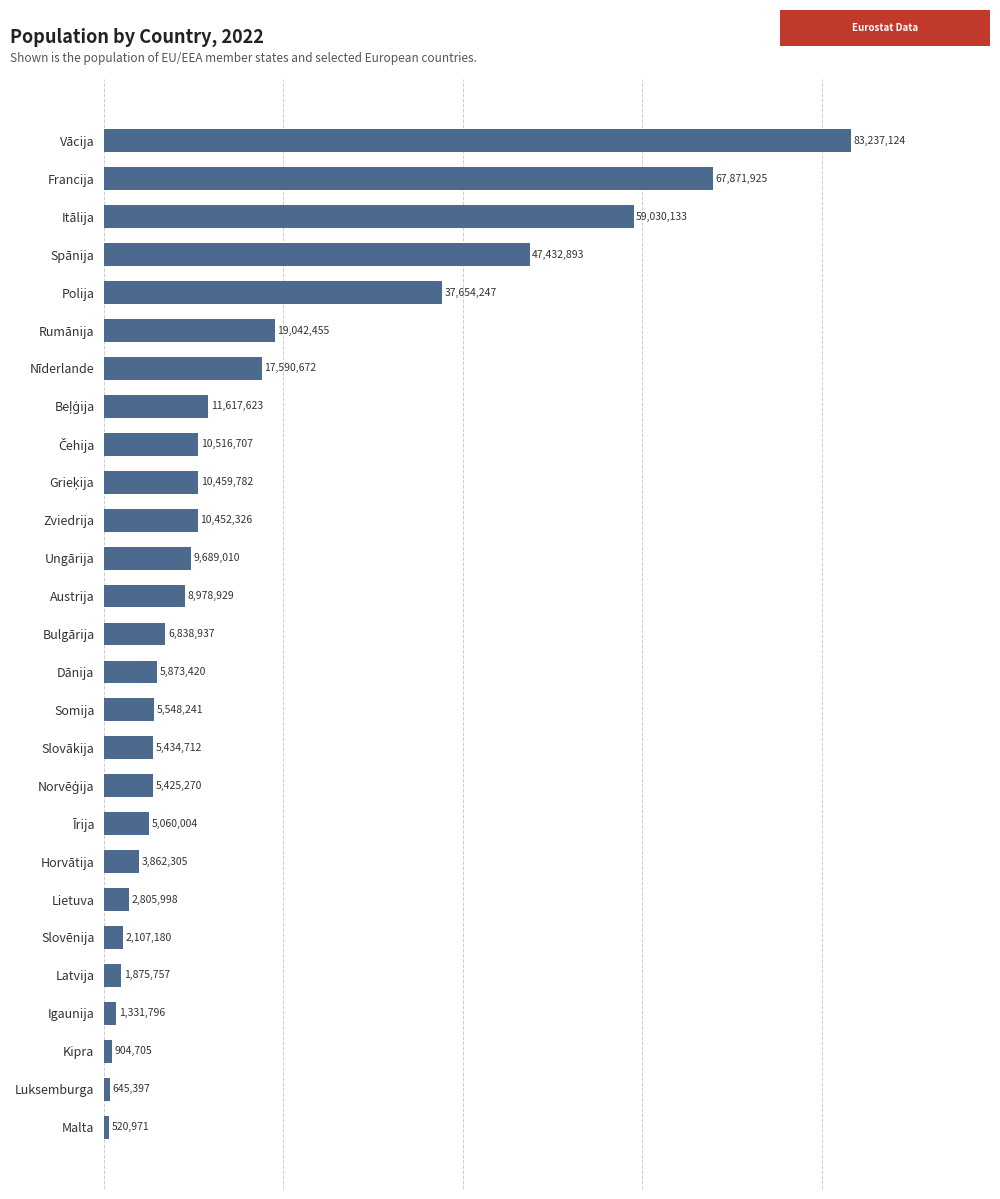

Approximately how many times larger is the value at Vācija compared to Latvija?

44.4